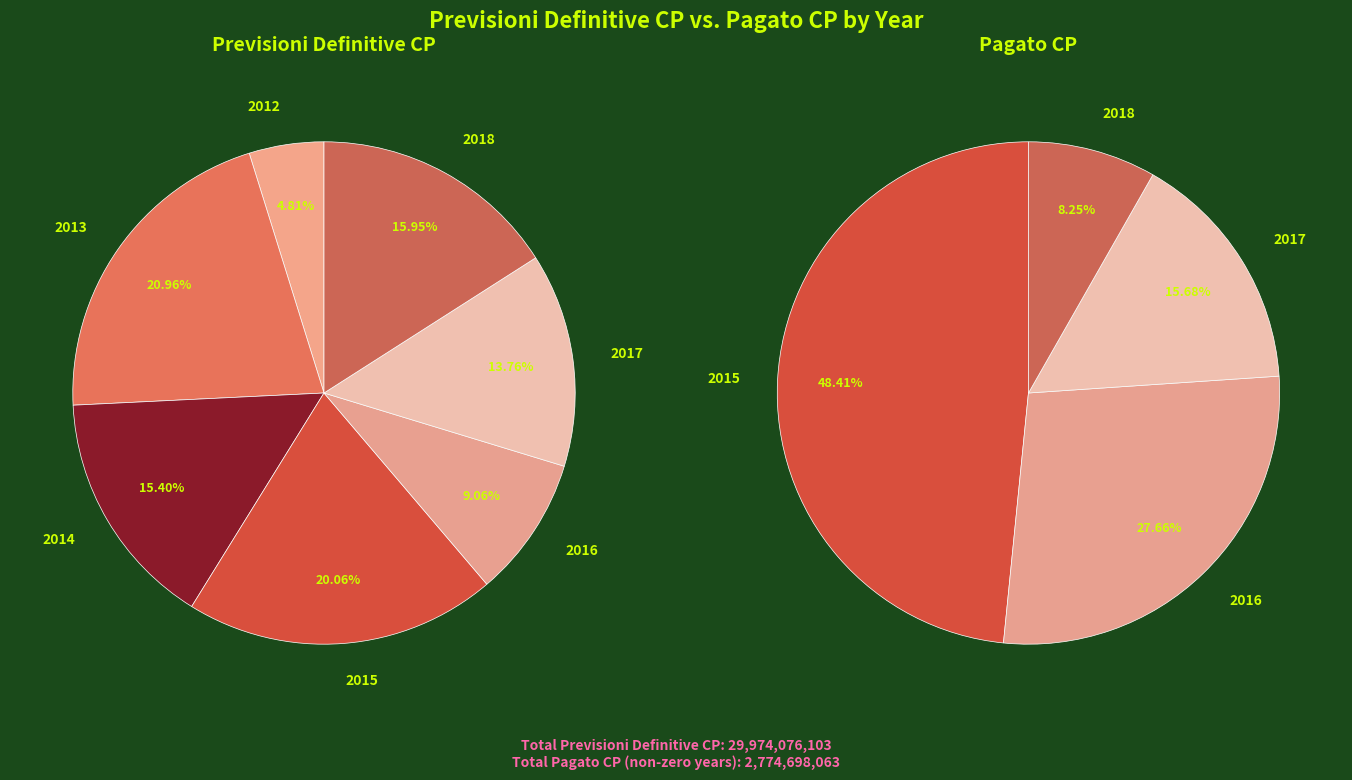

What is the smallest slice in the pie chart?

2012